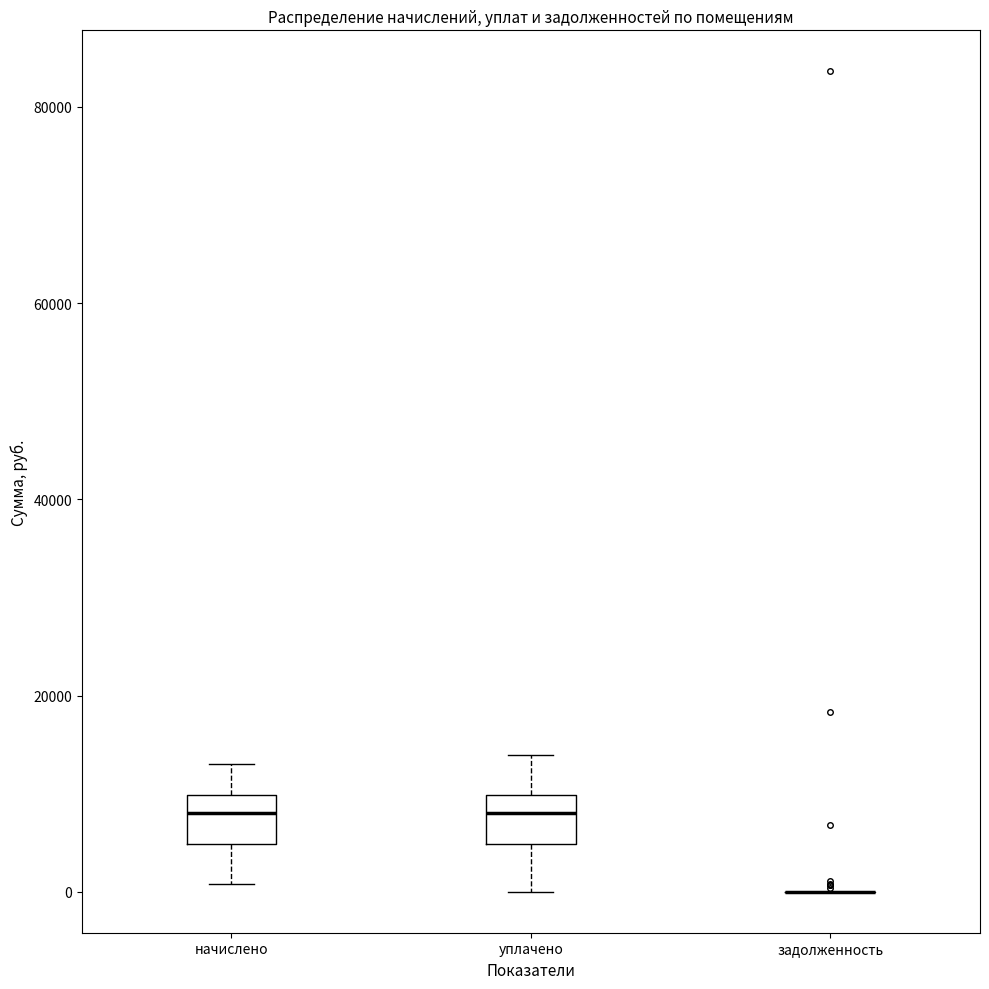

Reading left to right, read every box against the y-axis: the position of its median line, the range the box covers, and the ends of its whiskers. The values are not printed on the chart, so give them approximately, as read against the axis.

начислено: median 8000, box 4000 to 10000, whiskers 0 to 12000
уплачено: median 8000, box 4000 to 10000, whiskers 0 to 14000
задолженность: box collapsed to a line at 0, whiskers 0 to 0